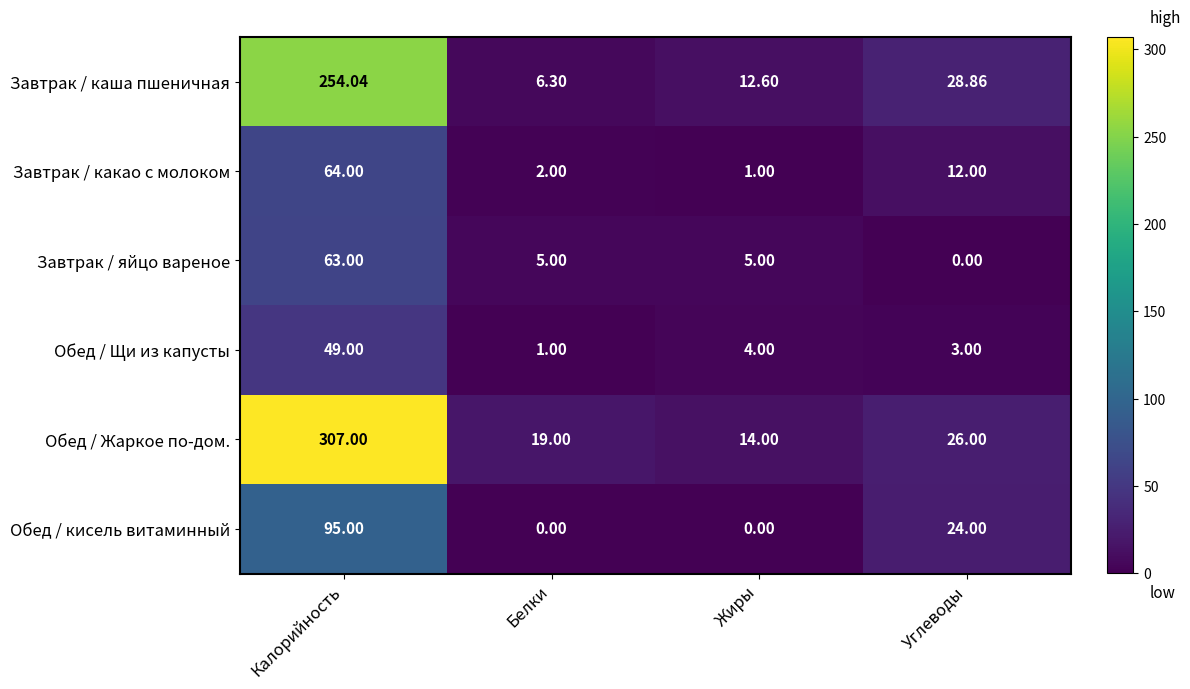

Where does the Обед / Жаркое по-дом. series first go above 26?

Калорийность